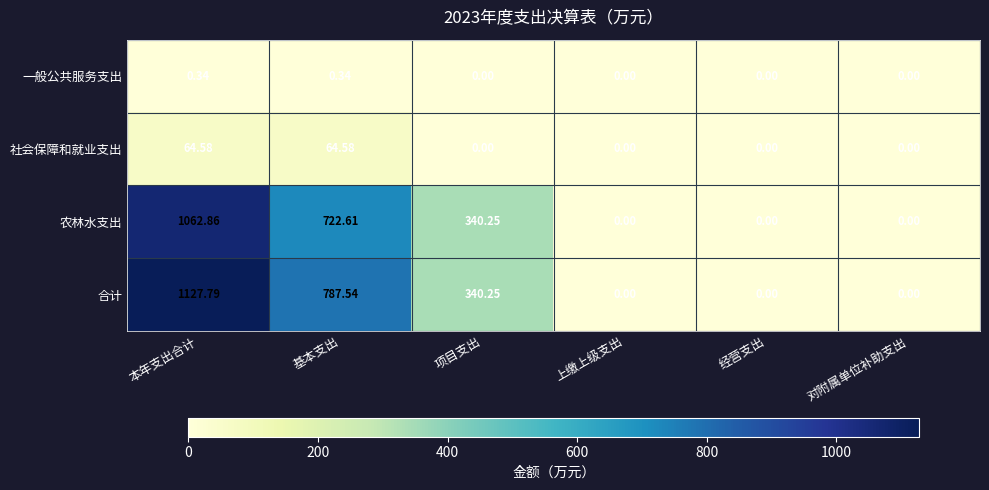

At which category does the chart reach its peak across all series?

本年支出合计